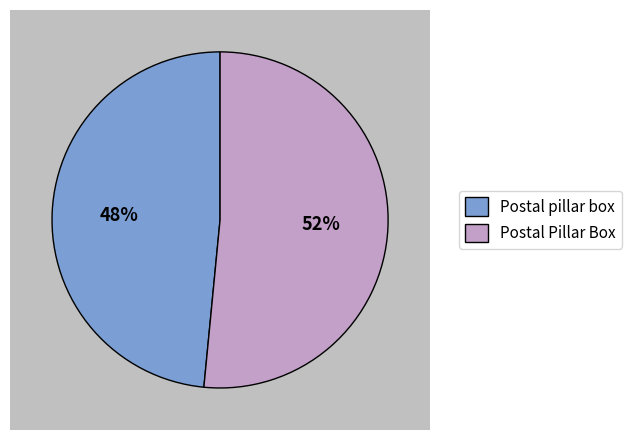

What percentage is the Postal Pillar Box slice, to the nearest percent?

52%